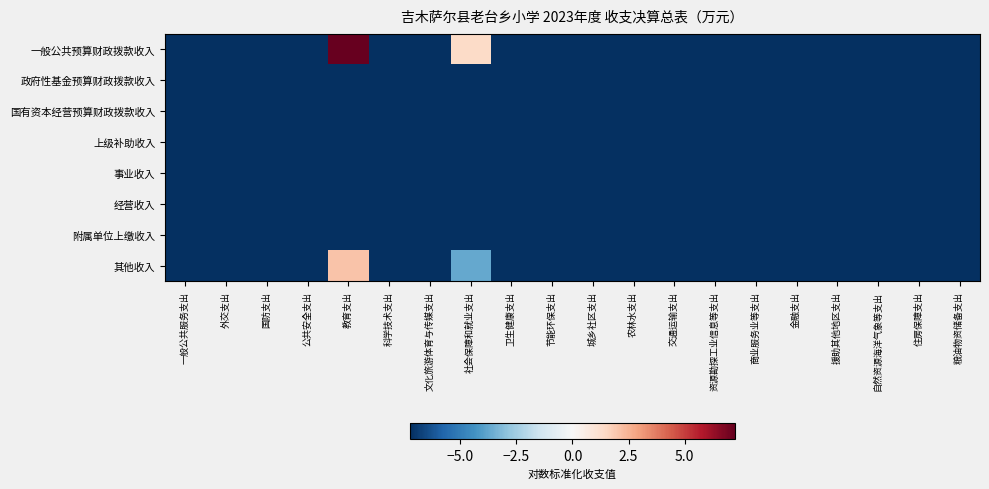

How many series are shown in this chart?

8